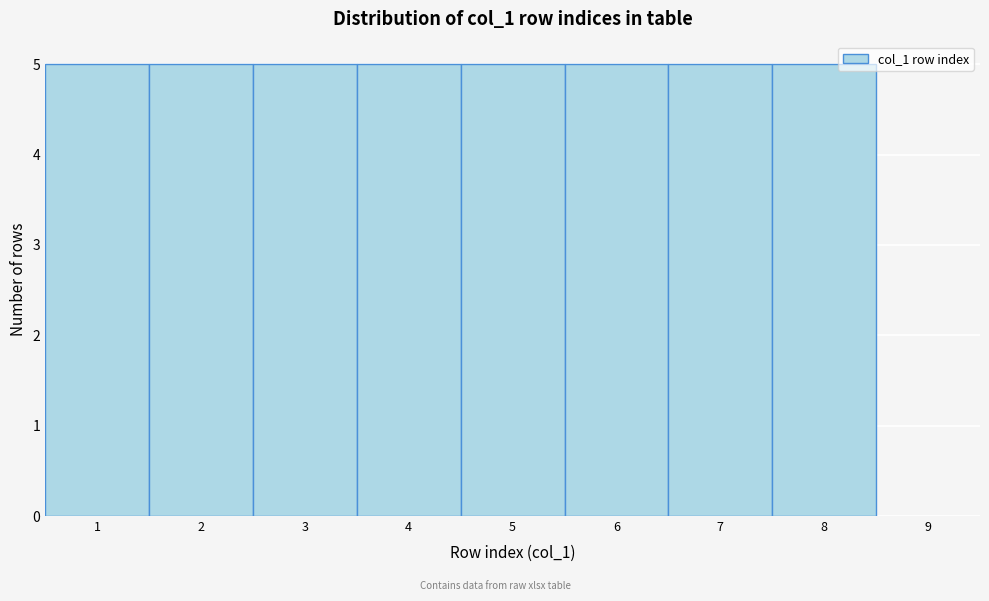

How tall is the bar that spans 0.5 to 1.5 on the x-axis? The values are not printed on the chart, so give them approximately, as read against the axis.

5